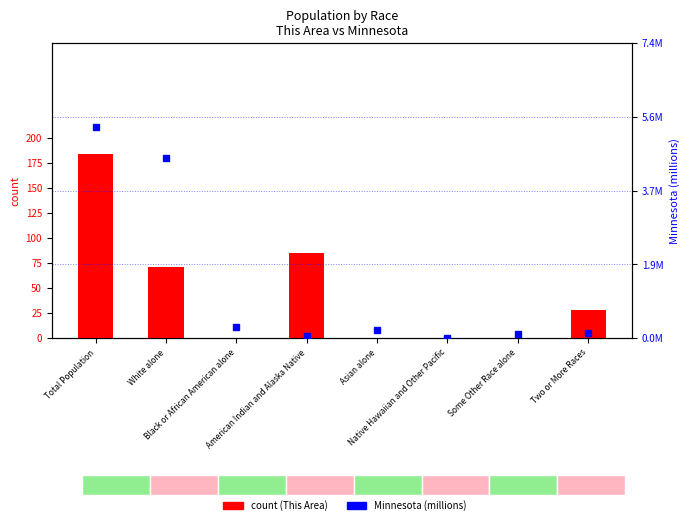

At which label does count reach its minimum?

Black or African American alone